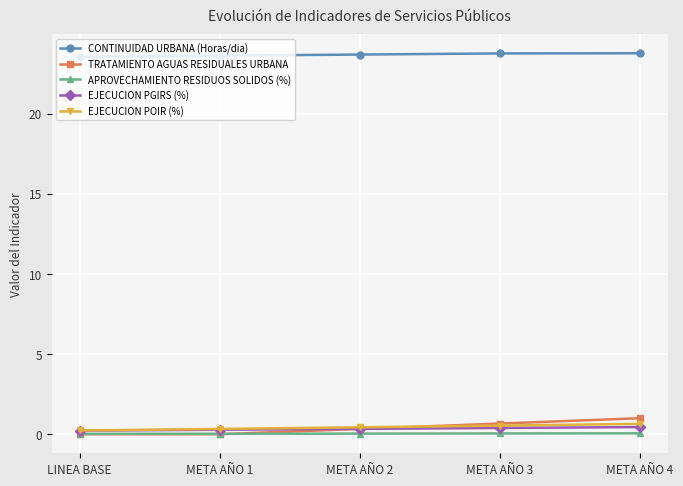

What is the greatest value displayed?

23.8